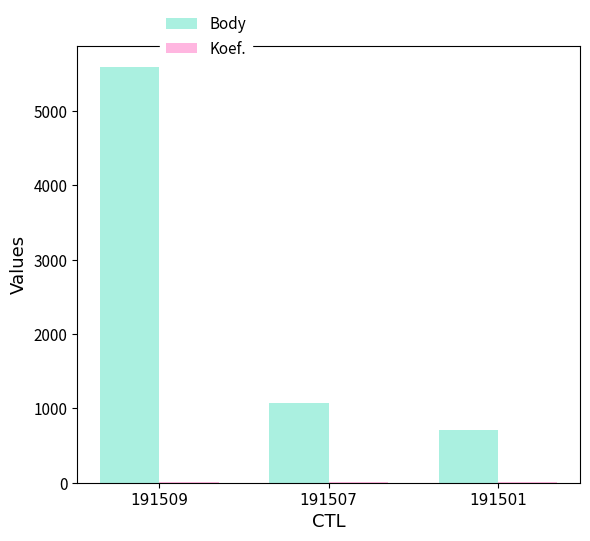

Which series has the largest total across all categories?

Body